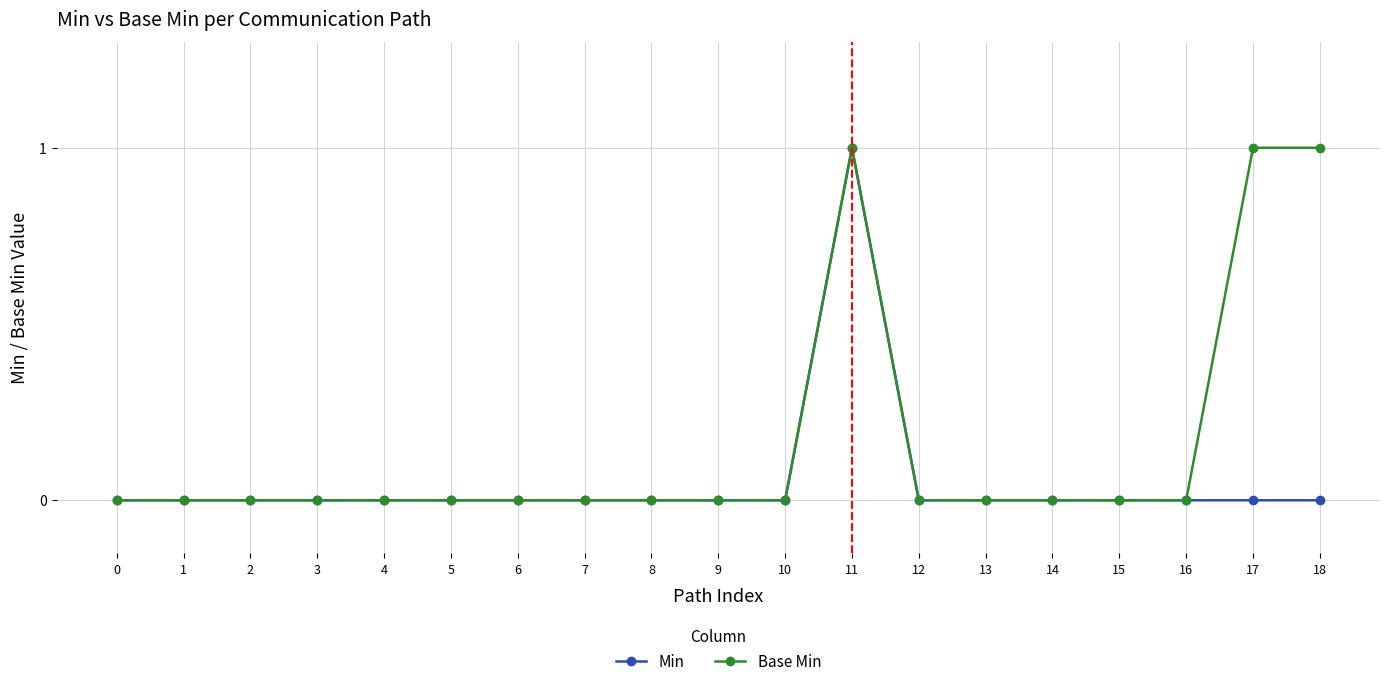

Is it true that Min equals 0 at 13?

True